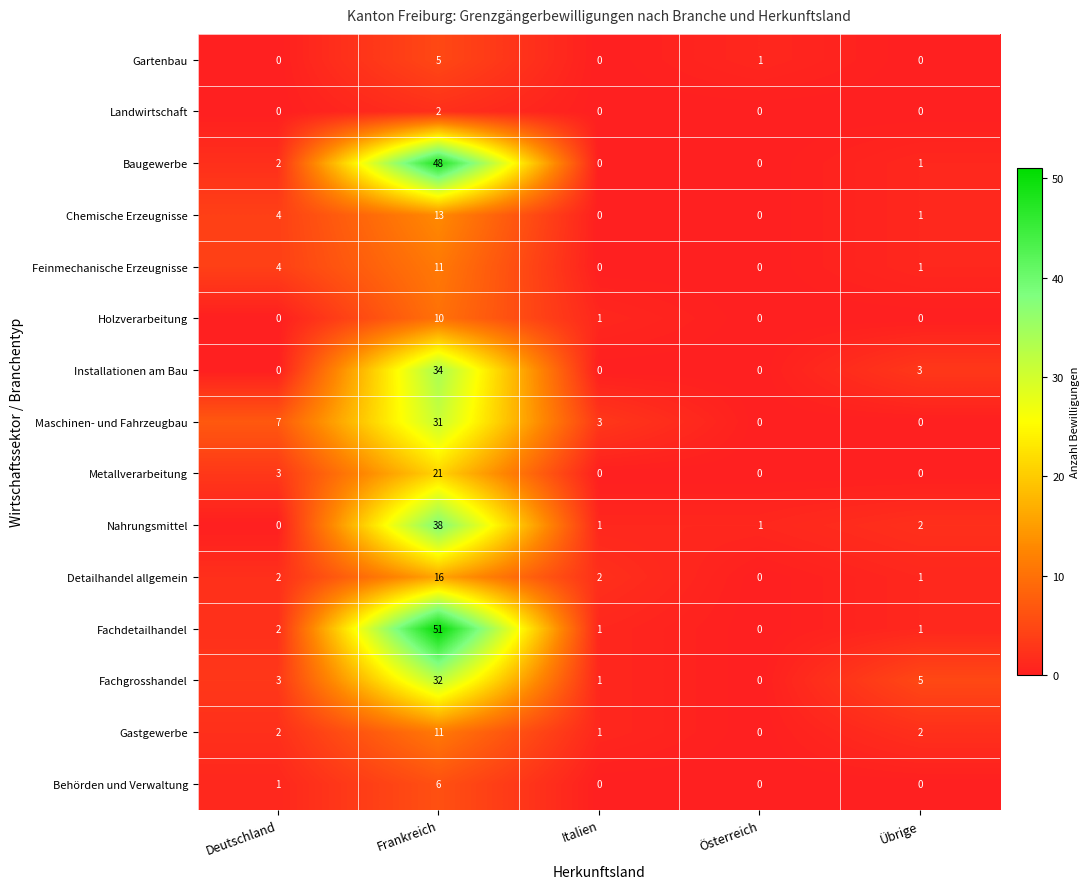

How many distinct data groups are displayed?

15